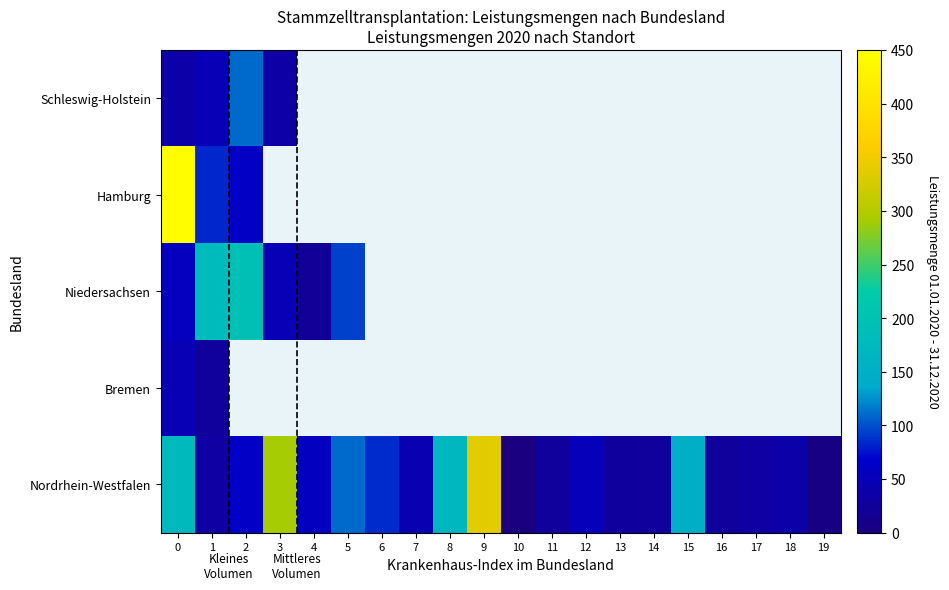

Which category has the lowest value across all series?

10